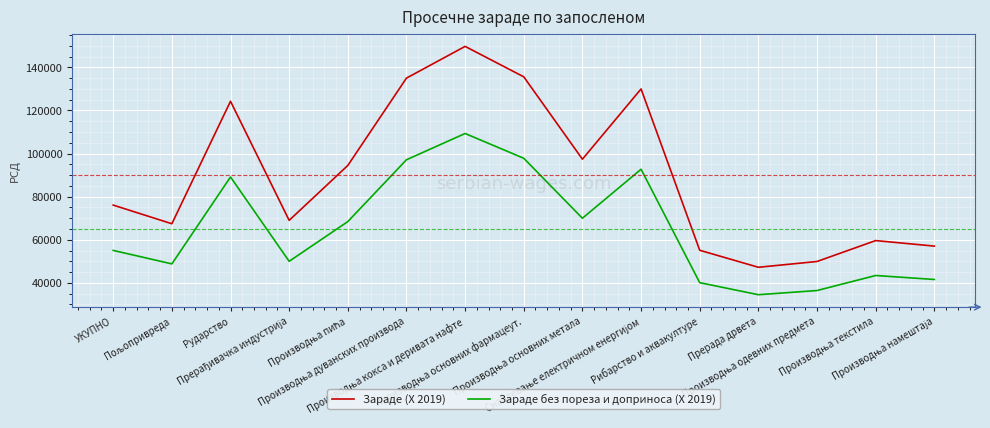

What is the difference between the highest and lowest values at УКУПНО?

21031